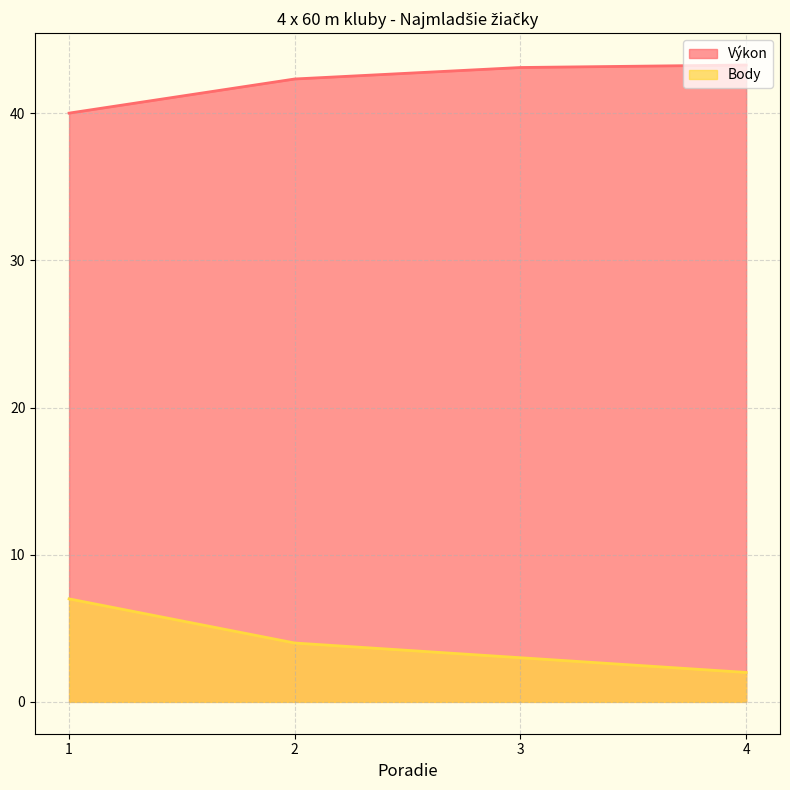

What are all the series names shown in the legend?

Výkon, Body